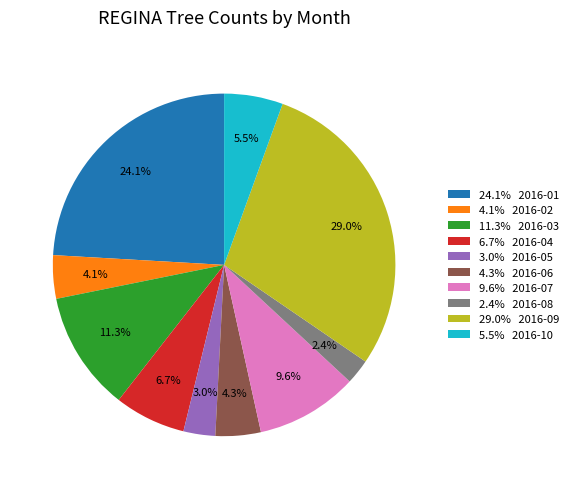

Is 4.3% 2016-06 the majority of the pie?

No